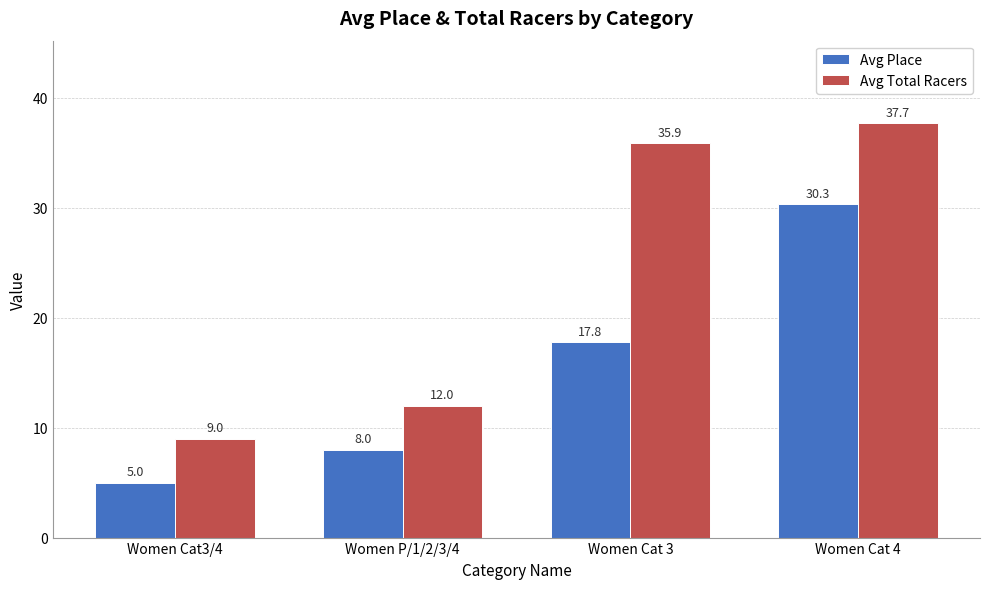

The value of Avg Place at Women P/1/2/3/4 is 8.0. True or false?

True